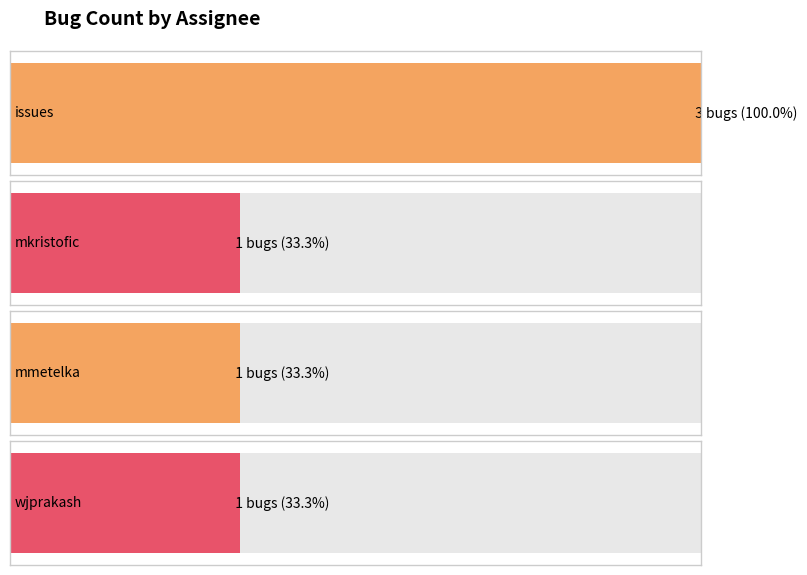

How many data points are less than 163658?

3